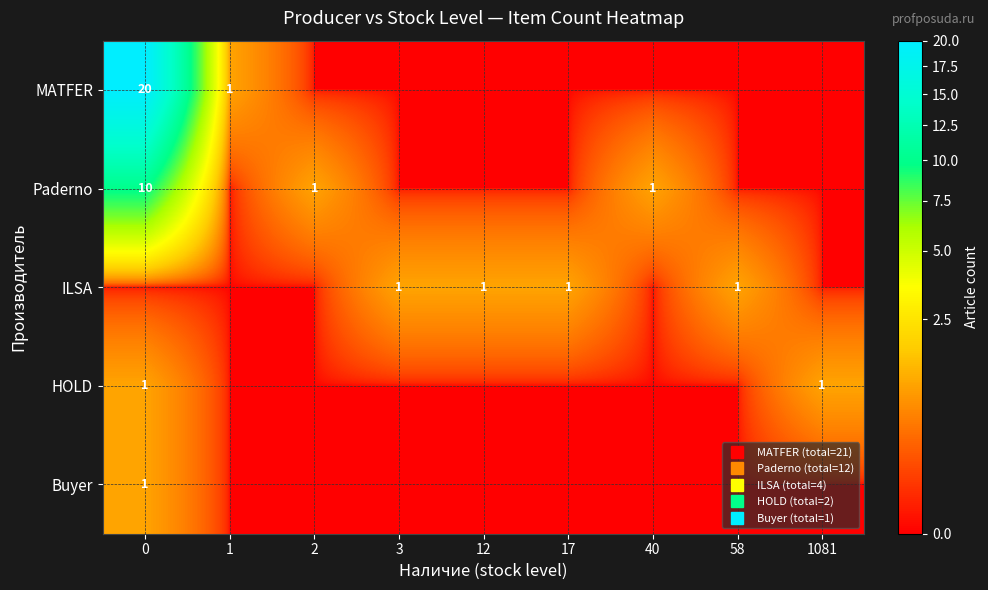

At 40, list the series in order from largest to smallest.

Paderno, MATFER, ILSA, HOLD, Buyer